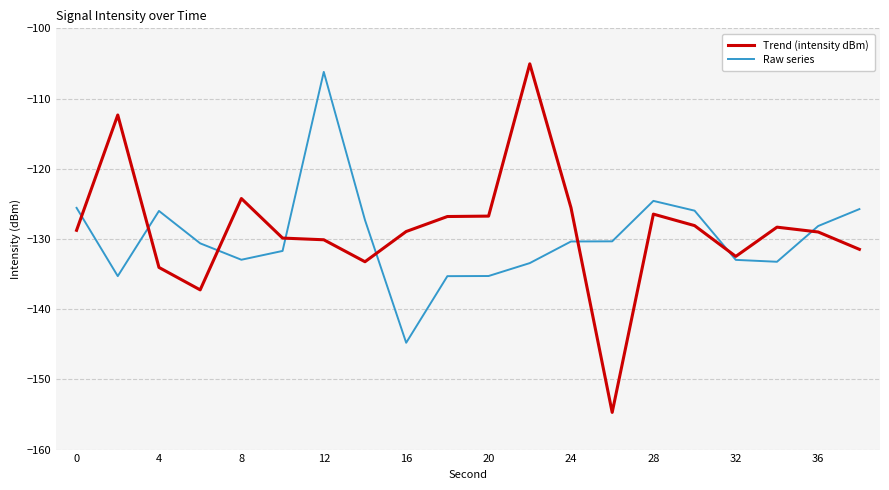

Rank the series by their maximum value, from lowest to highest.

Raw series, Trend (intensity dBm)